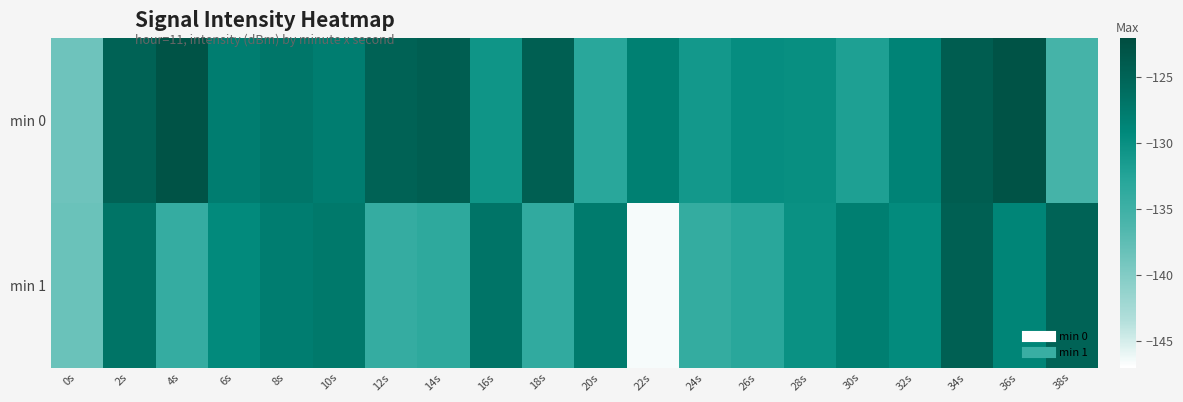

Reading right to left, what are all the values shown in this chart?

min 0: 38s=-135.6	36s=-123.0	34s=-124.2	32s=-128.6	30s=-132.0	28s=-130.0	26s=-129.8	24s=-131.1	22s=-128.2	20s=-133.0	18s=-124.4	16s=-130.7	14s=-124.3	12s=-124.8	10s=-127.9	8s=-127.1	6s=-127.9	4s=-122.9	2s=-124.8	0s=-138.7
min 1: 38s=-124.8	36s=-128.8	34s=-124.6	32s=-129.5	30s=-128.1	28s=-130.1	26s=-133.0	24s=-134.1	22s=-146.5	20s=-127.6	18s=-133.7	16s=-126.9	14s=-133.4	12s=-134.2	10s=-127.4	8s=-127.9	6s=-129.4	4s=-134.2	2s=-126.8	0s=-138.3